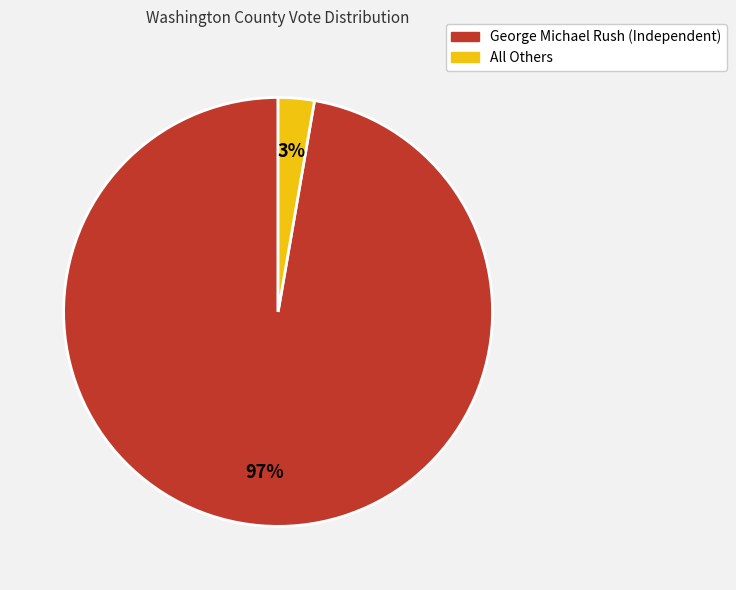

Does George Michael Rush (Independent) represent more than half of the total?

Yes